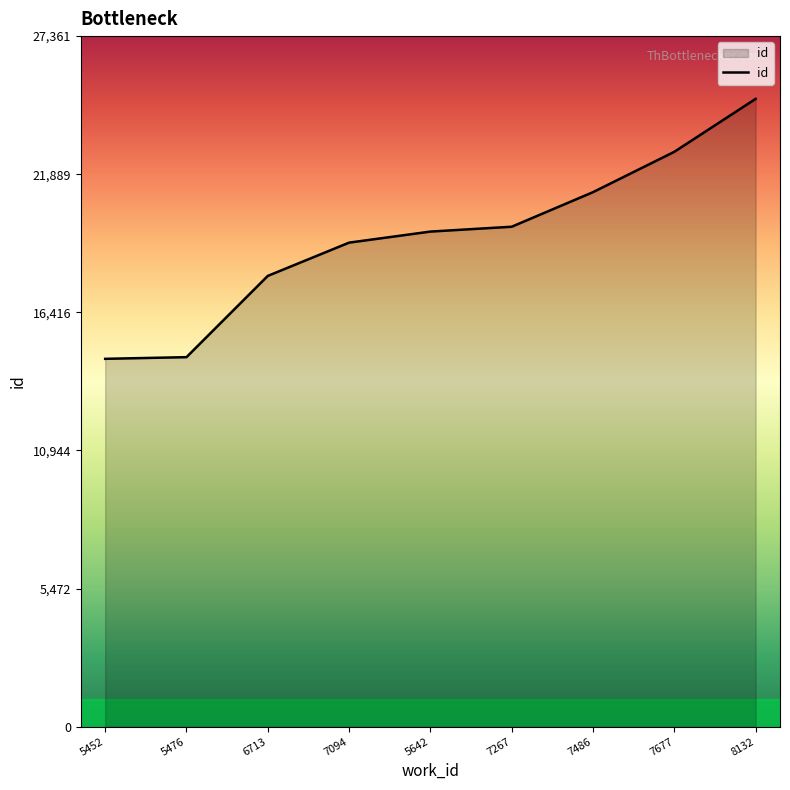

The chart shows a value of 14574 at 5452. True or false?

True